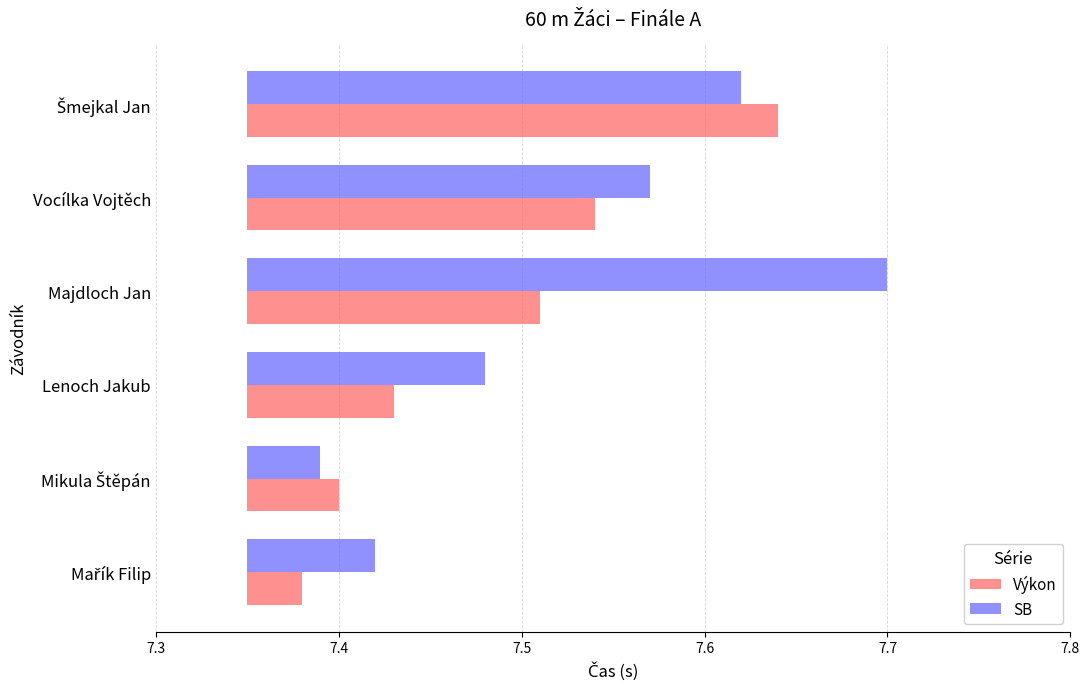

What is the difference between the second highest and second lowest values in the SB series?

0.2